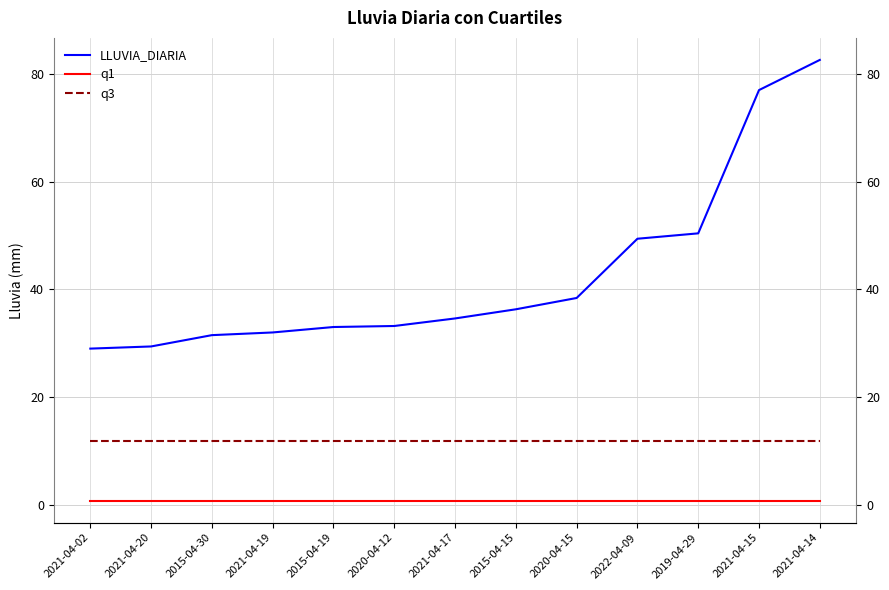

What is the sum of the q1 values at 2021-04-20 and 2019-04-29?

1.6